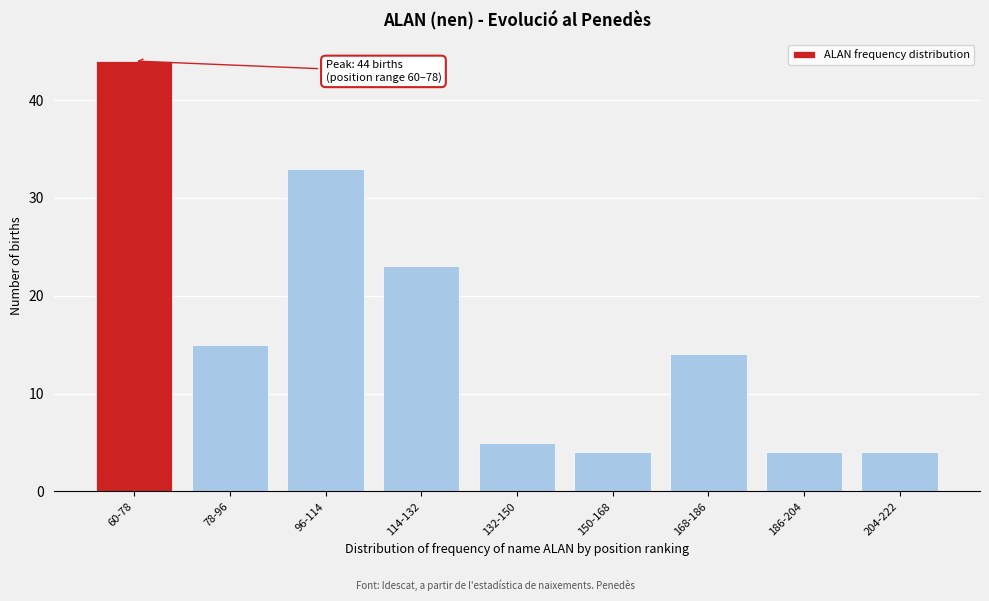

Reading right to left, extract all data points from this chart.

4	4	14	4	5	23	33	15	44